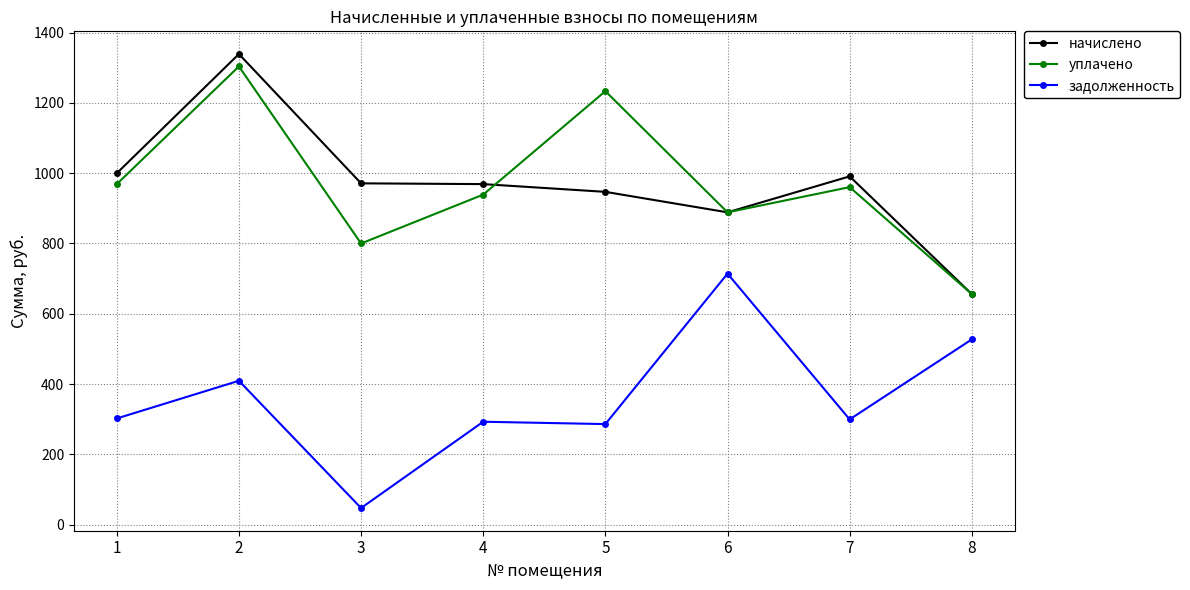

What is the value of the уплачено point at the 5th from the left?

1233.2